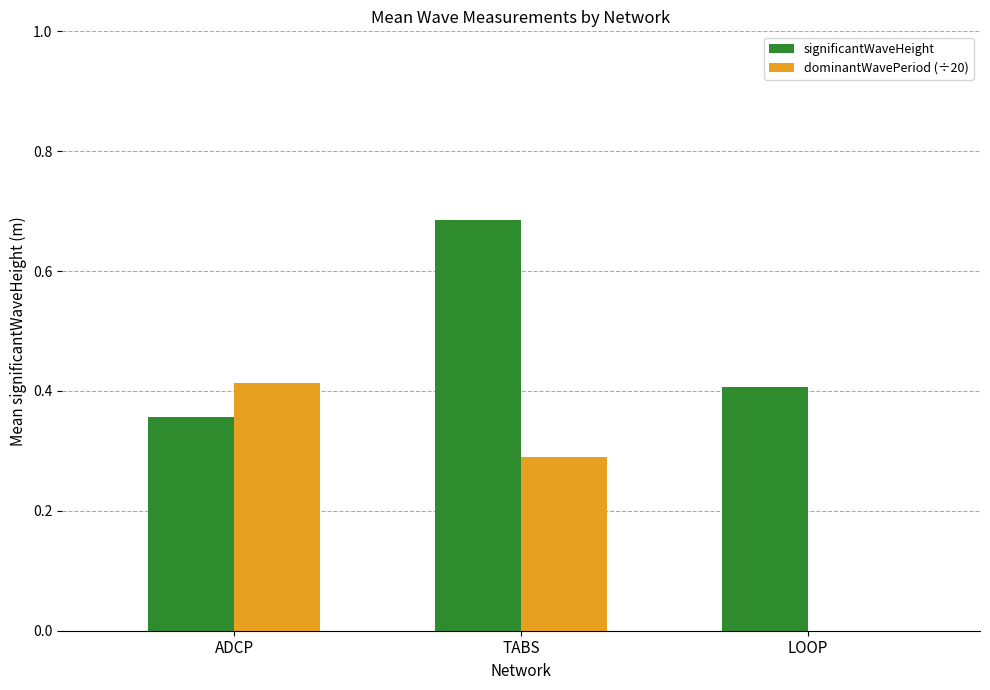

What is the total value across all series at ADCP?

0.8